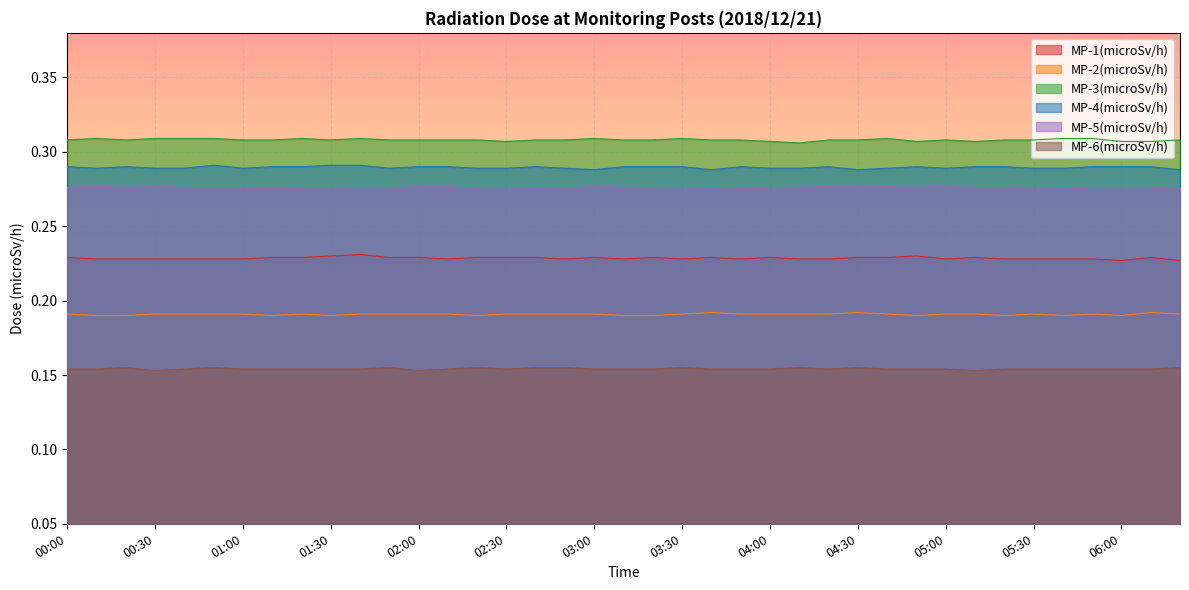

The MP-6(microSv/h) series shows 0.1 at 03:10. True or false?

False